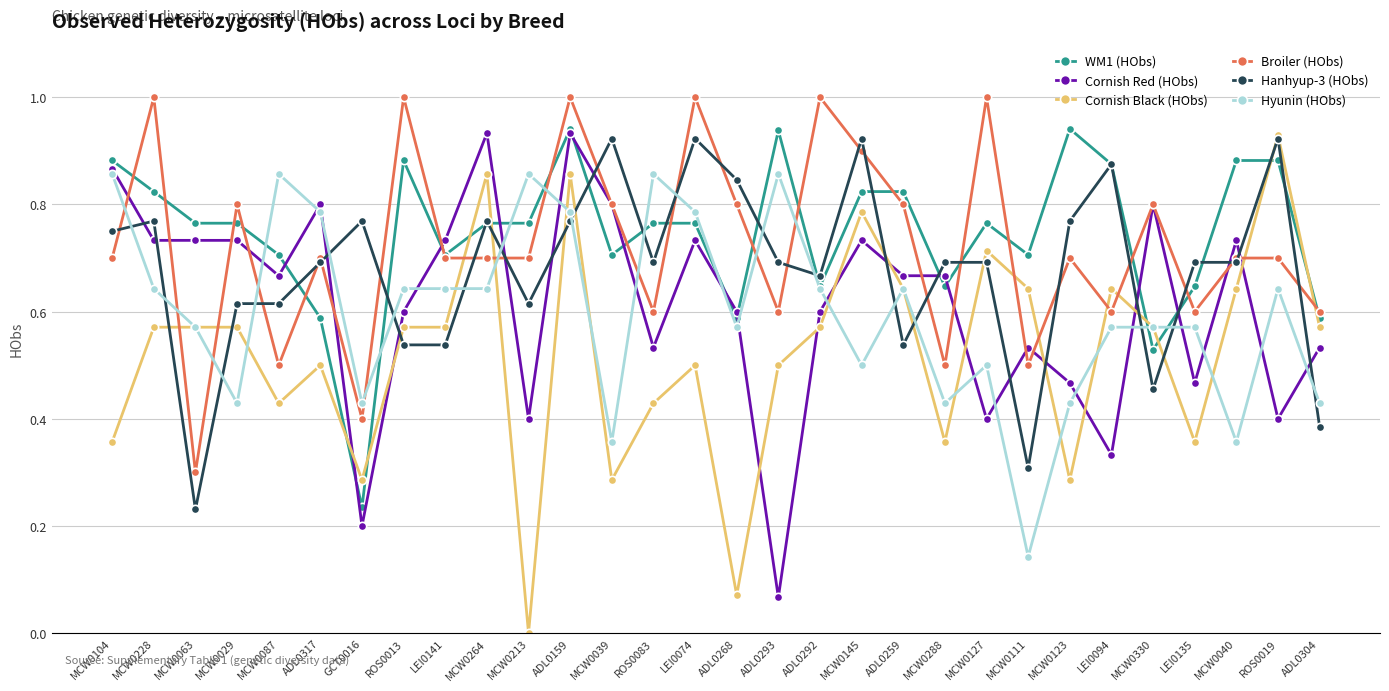

True or false: Hanhyup-3 (HObs) and Cornish Red (HObs) intersect in this chart.

True